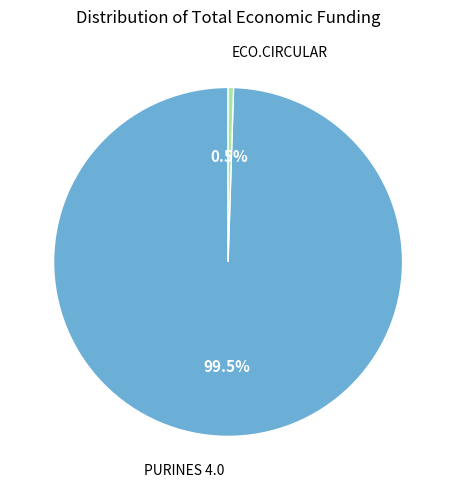

How many slices are in this pie chart?

2